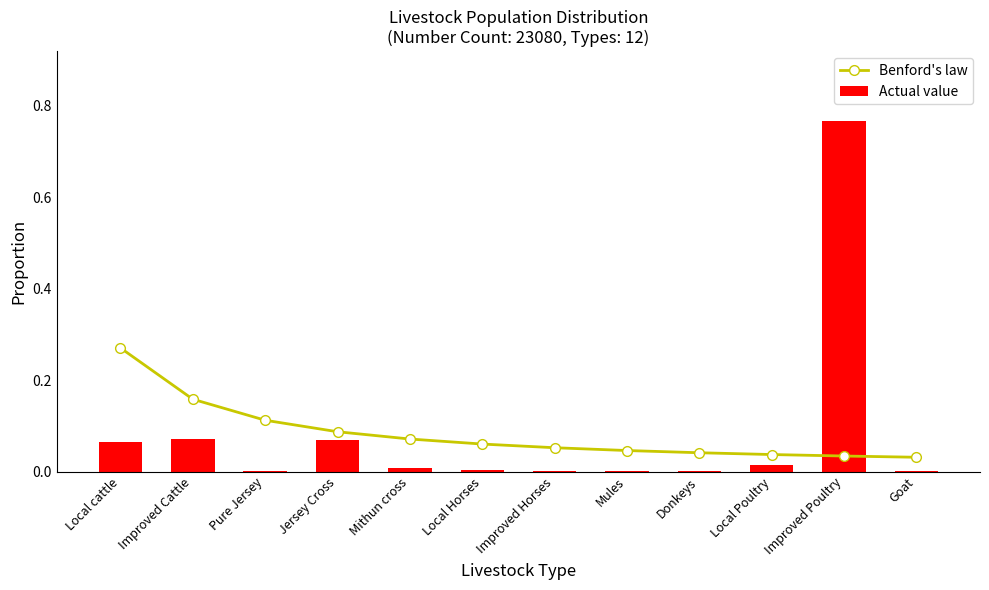

Count the number of data series in this chart.

2